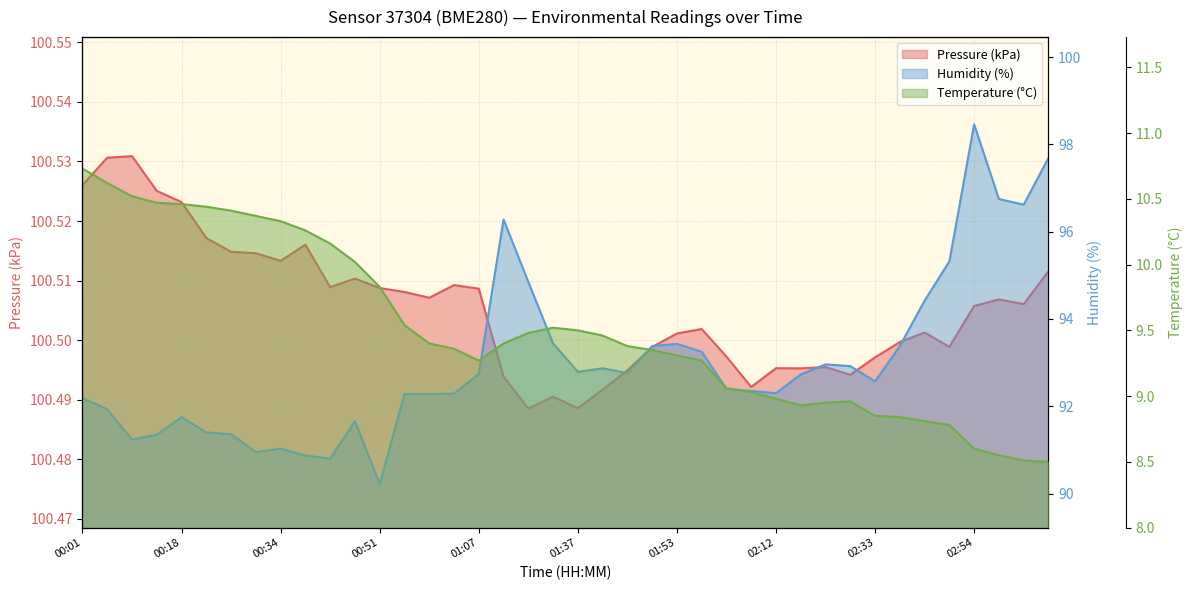

At which label is pressure_kPa closest to 100?

01:29